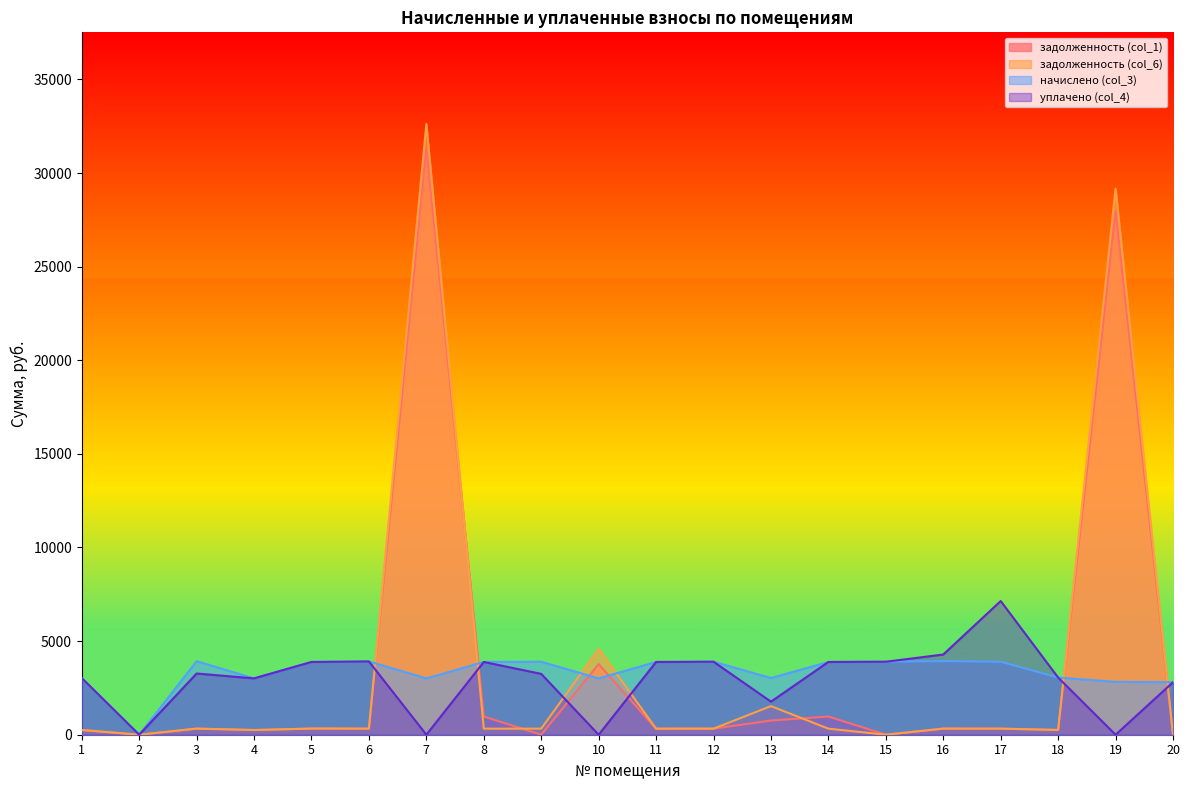

Does the chart display data point markers on the line(s)?

No